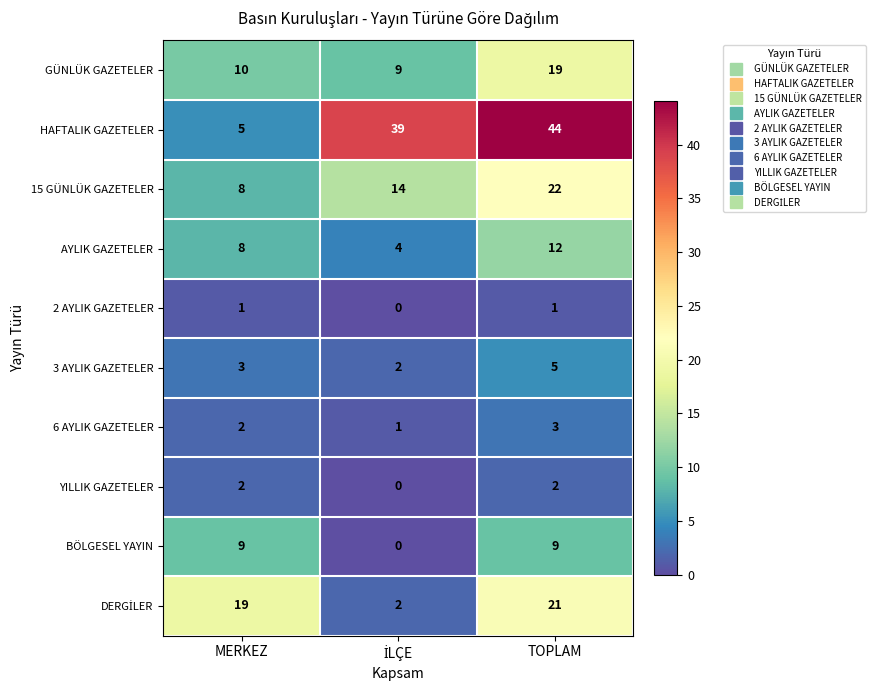

What is the spread (max minus min) of values at MERKEZ?

18